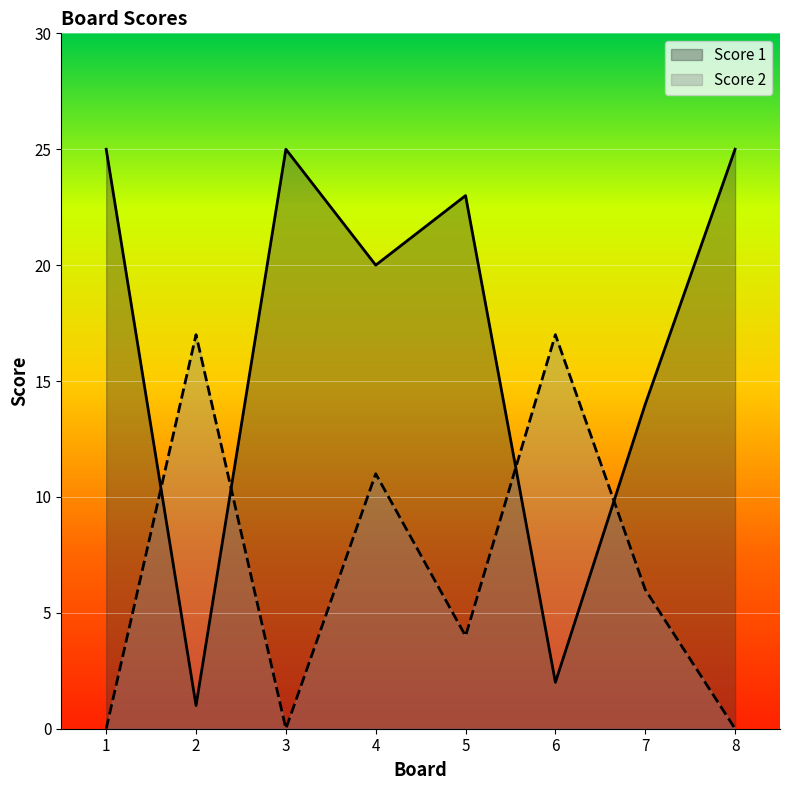

What are all the series names shown in the legend?

Score 1, Score 2